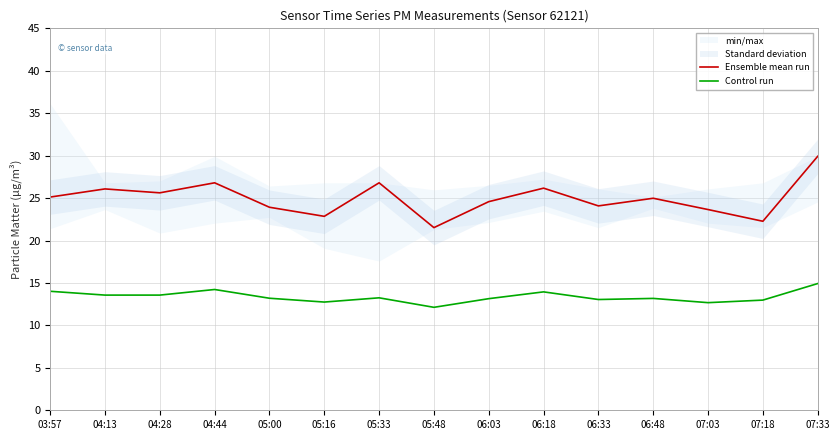

Which series has the largest total across all categories?

Ensemble mean run